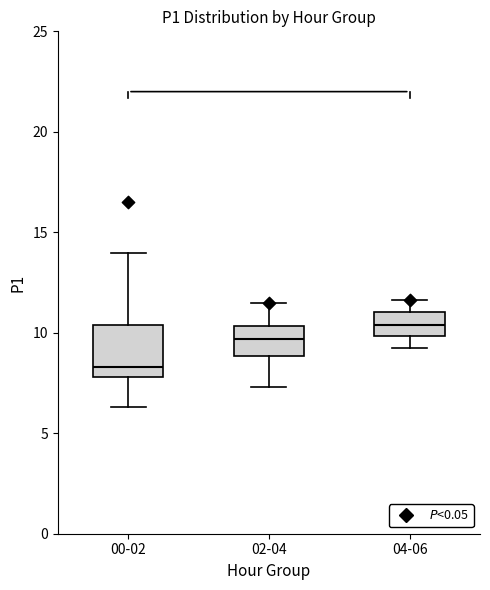

Where does the upper whisker of the box for 00-02 end on the y-axis? The values are not printed on the chart, so give them approximately, as read against the axis.

14.0